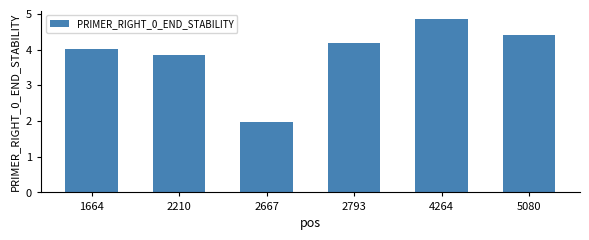

Are the bars horizontal?

No